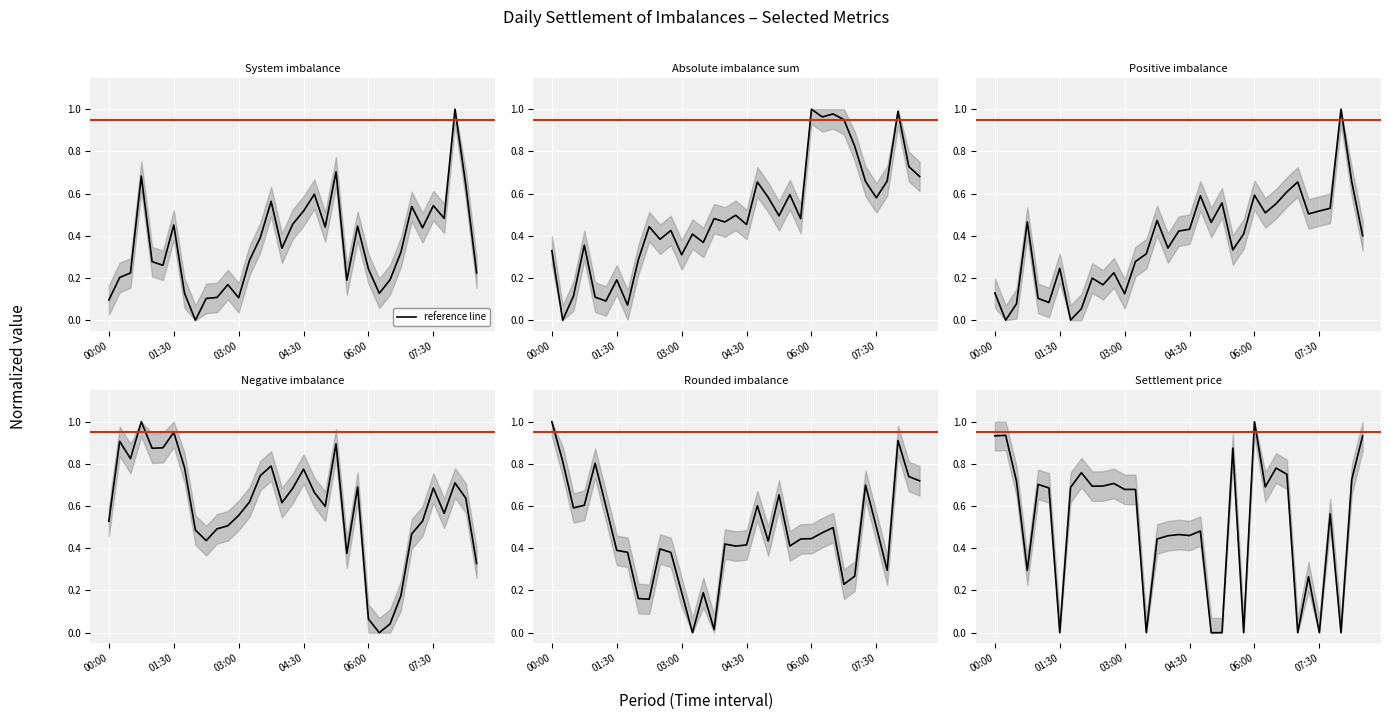

What is the maximum value shown in the chart?

1.0